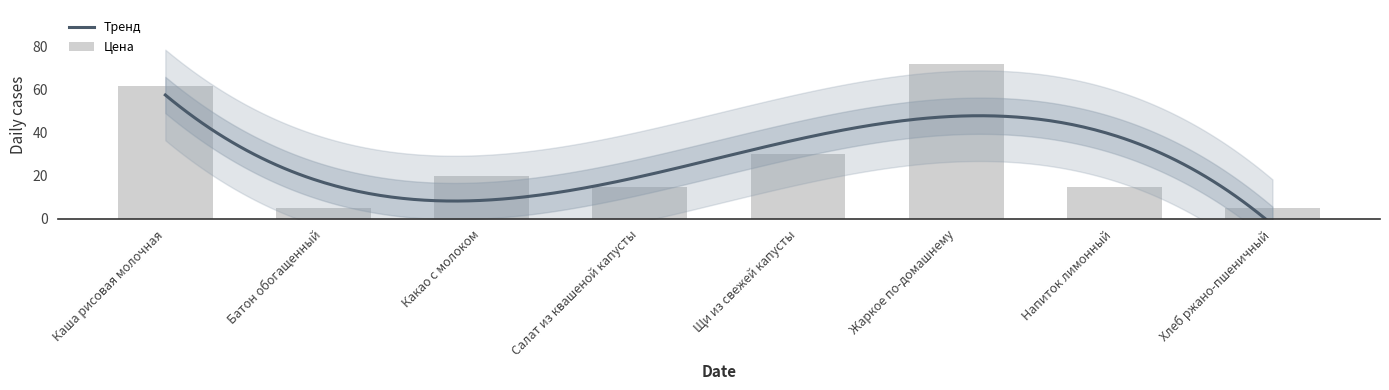

Reading right to left, what are all the values shown in this chart?

Хлеб ржано-пшеничный=5	Напиток лимонный=15	Жаркое по-домашнему=72	Щи из свежей капусты=30	Салат из квашеной капусты=15	Какао с молоком=20	Батон обогащенный=5	Каша рисовая молочная=62